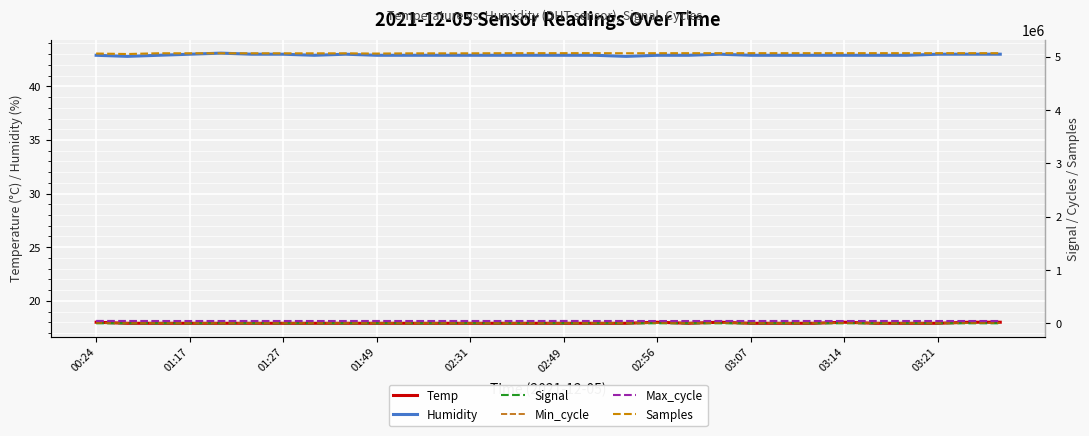

How many lines are shown in the chart?

6